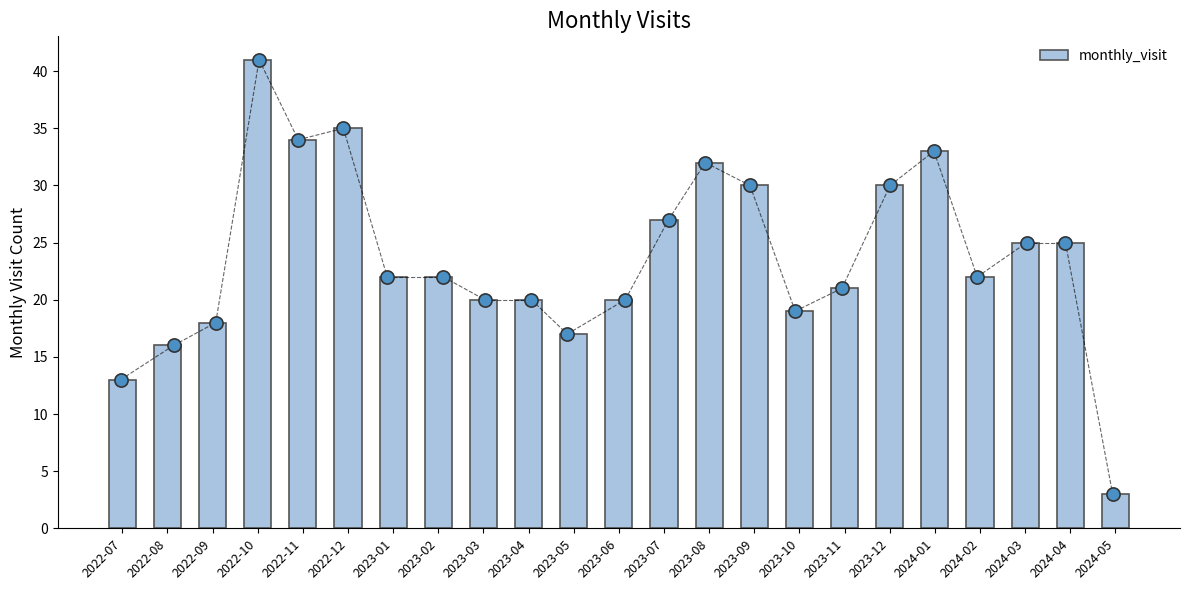

Between 2023-09 and 2024-04, which is larger?

2023-09